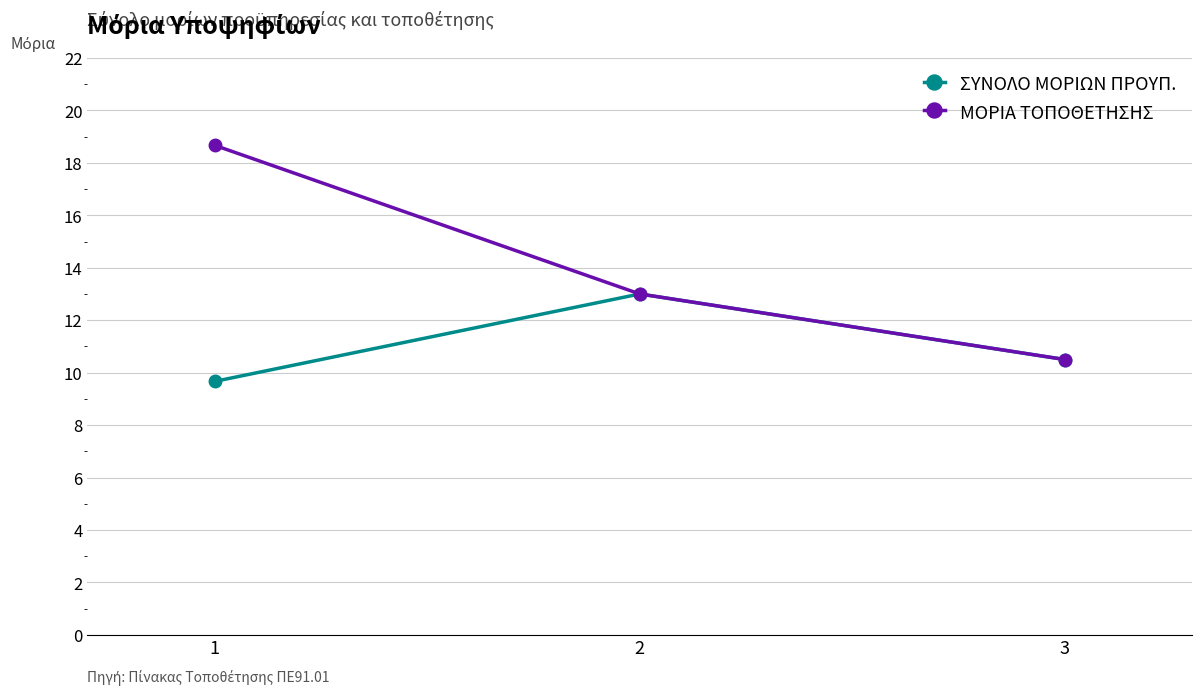

Reading left to right, what are all the values shown in this chart?

ΣΥΝΟΛΟ ΜΟΡΙΩΝ ΠΡΟΥΠ.: 1=9.7	2=13.0	3=10.5
ΜΟΡΙΑ ΤΟΠΟΘΕΤΗΣΗΣ: 1=18.7	2=13.0	3=10.5